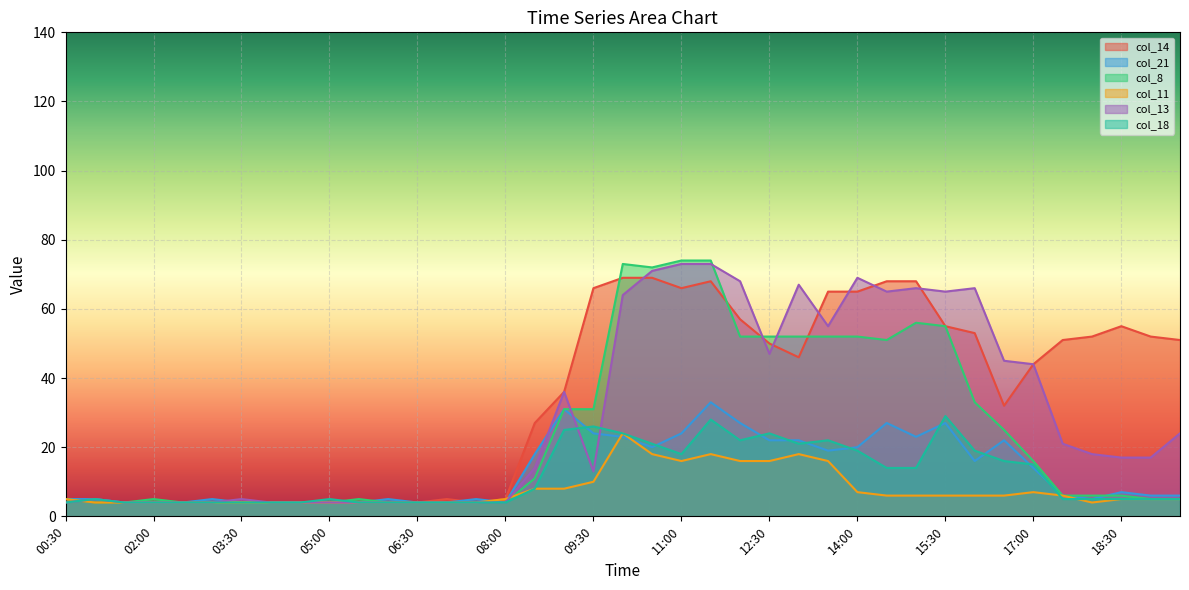

What is the label of the 19th point from the right?

10:30